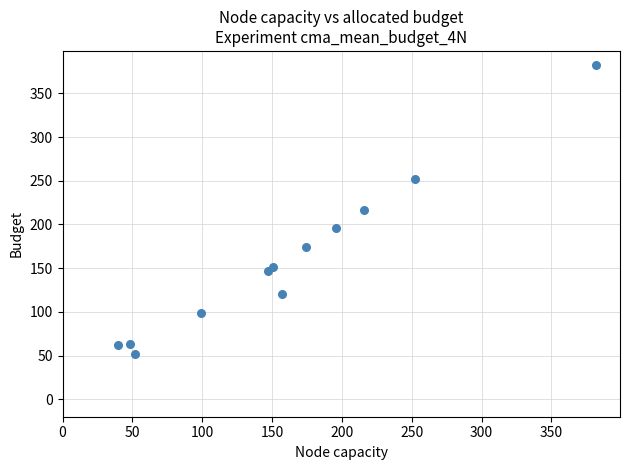

What is the average X value?

160